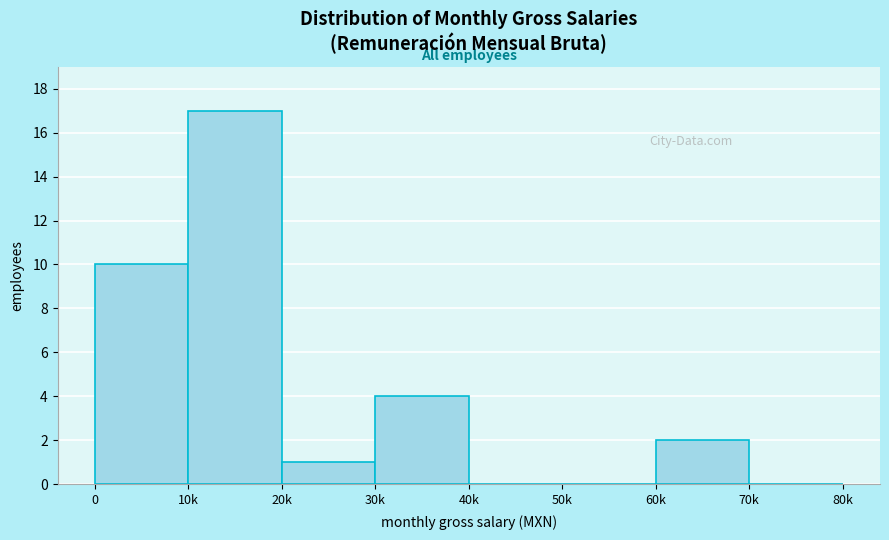

Reading left to right, transcribe all the data shown in this chart.

0=10	10k=17	20k=1	30k=4	40k=0	50k=0	60k=2	70k=0